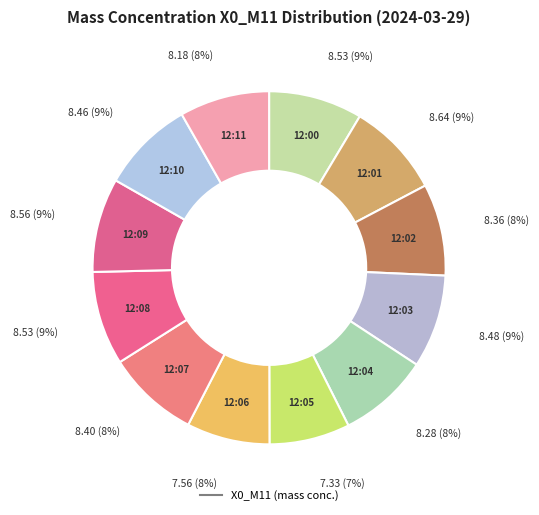

Count the number of slices in the pie.

12